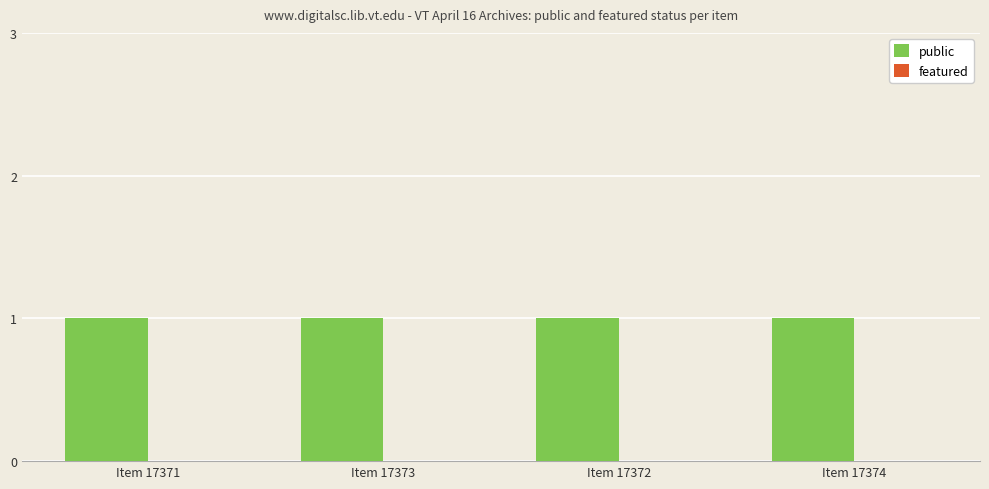

What is the difference between the highest and lowest values at Item 17371?

1